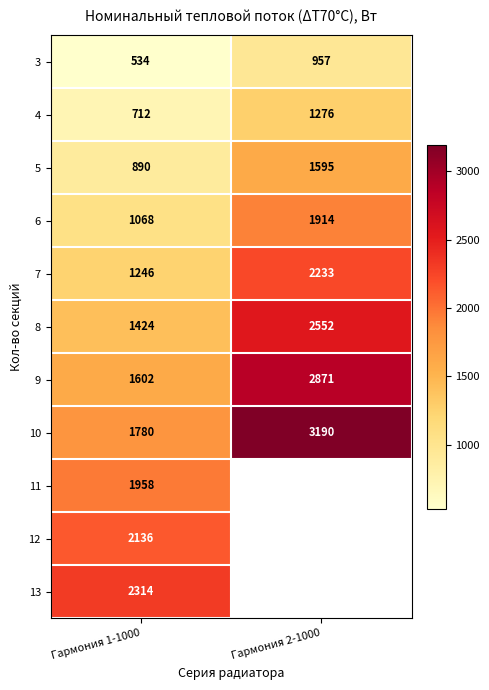

The value of 5 at Гармония 2-1000 is 2778.0. True or false?

False